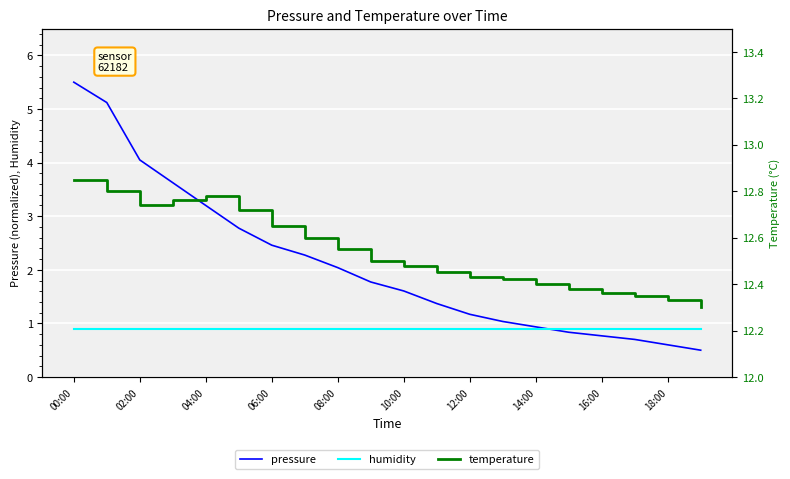

What is the difference between the highest and lowest values at 00:00?

11.9